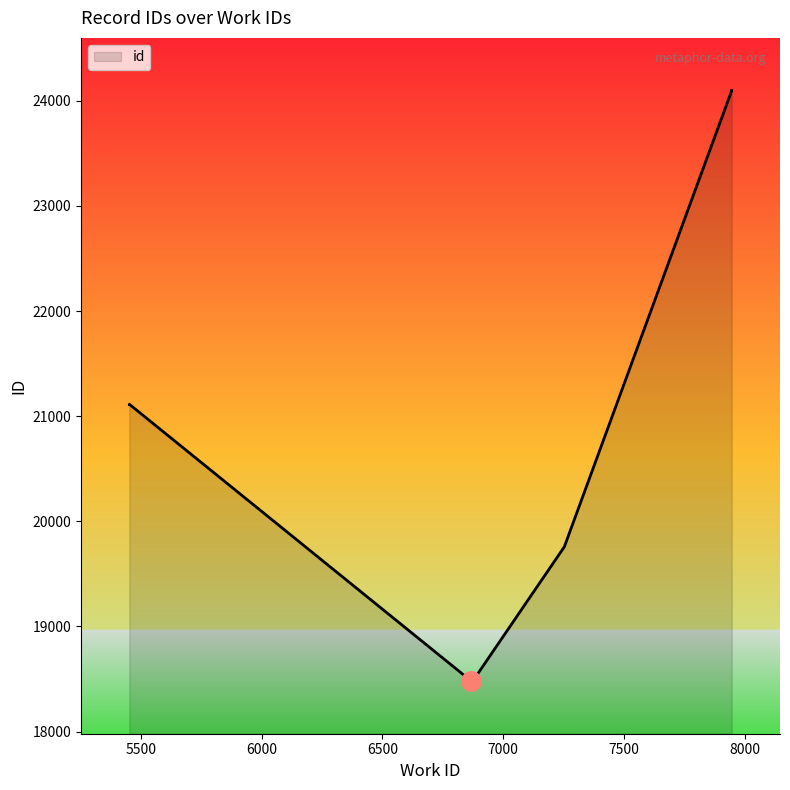

At which label is the value closest to 21289?

5452